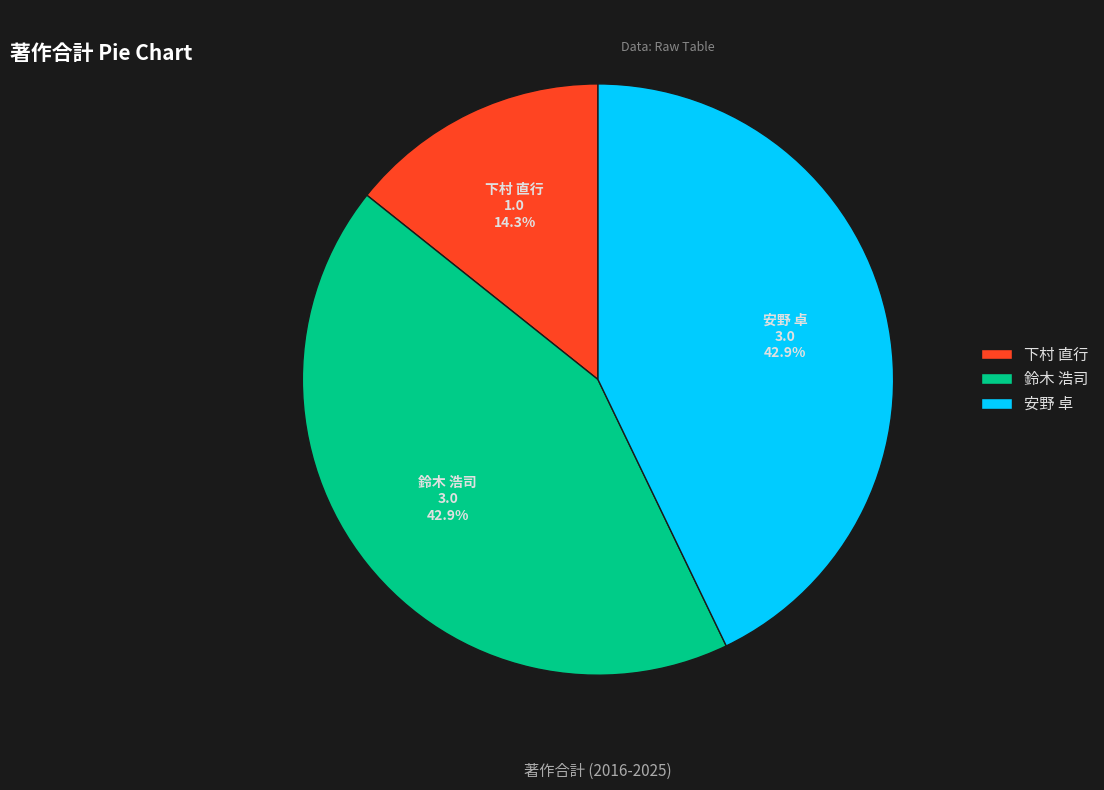

Is the sum of 下村 直行 and 鈴木 浩司 greater than half?

Yes